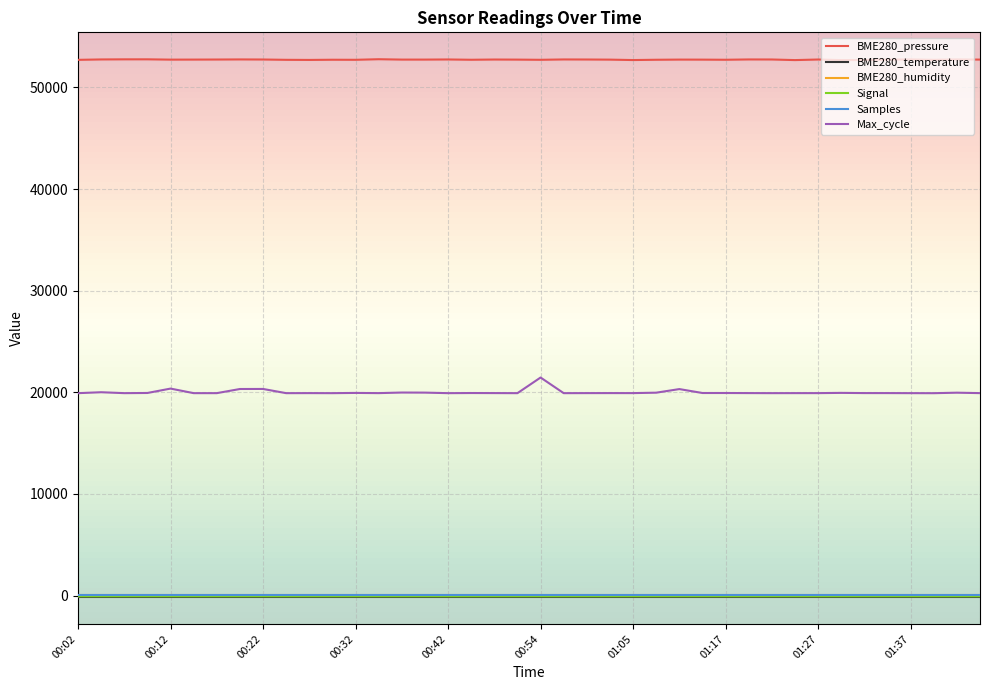

True or false: Signal and BME280_pressure cross at least once.

False